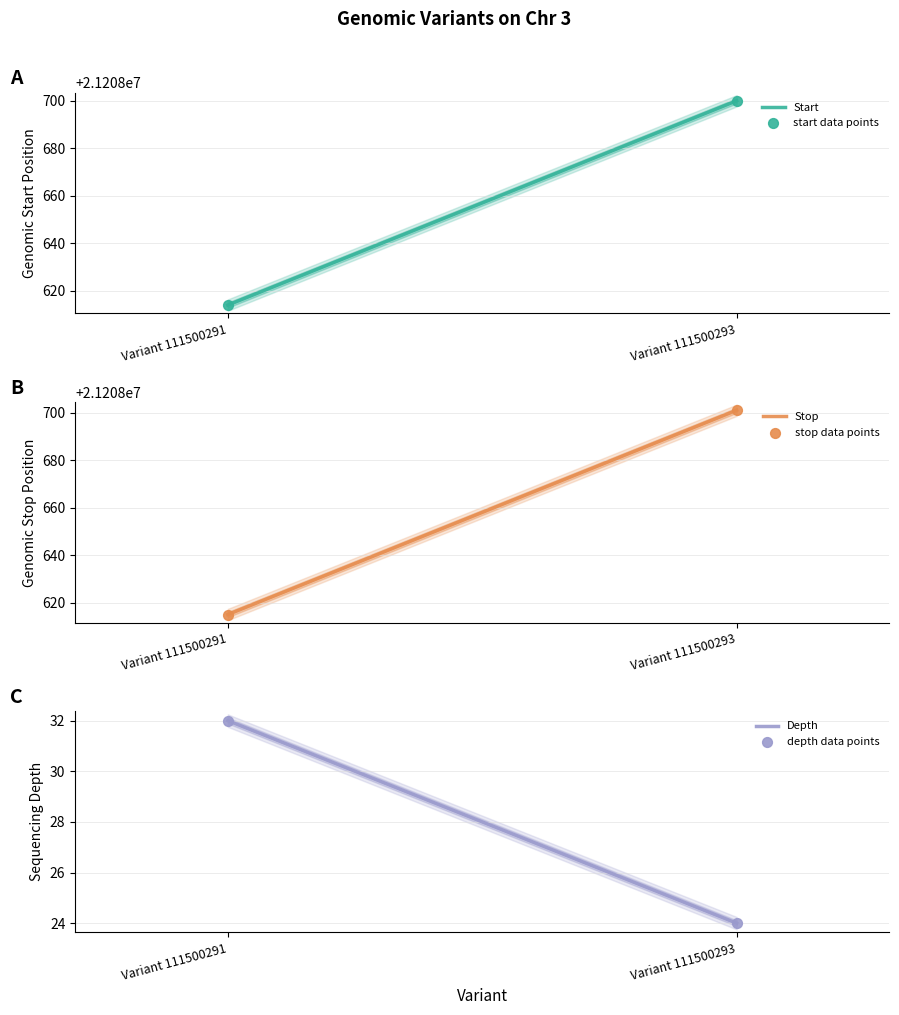

What are all the series names shown in the legend?

start, stop, depth